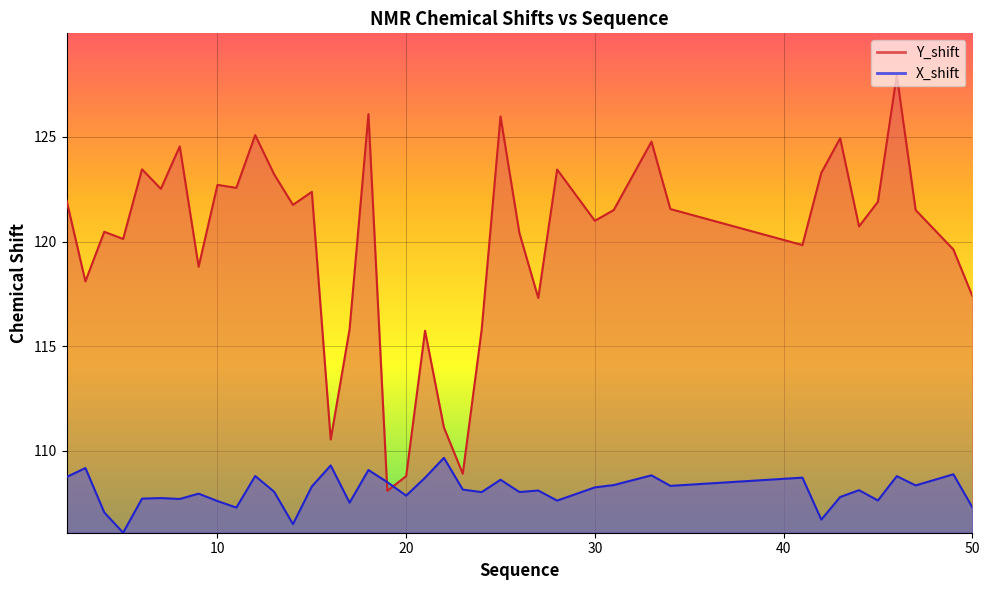

True or false: Y_shift and X_shift cross at least once.

True